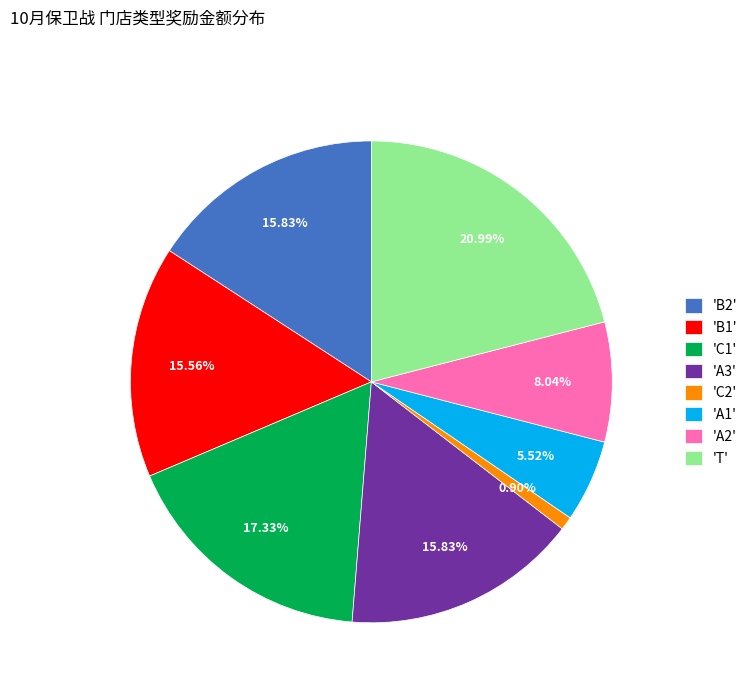

Is 'B1' the majority of the pie?

No